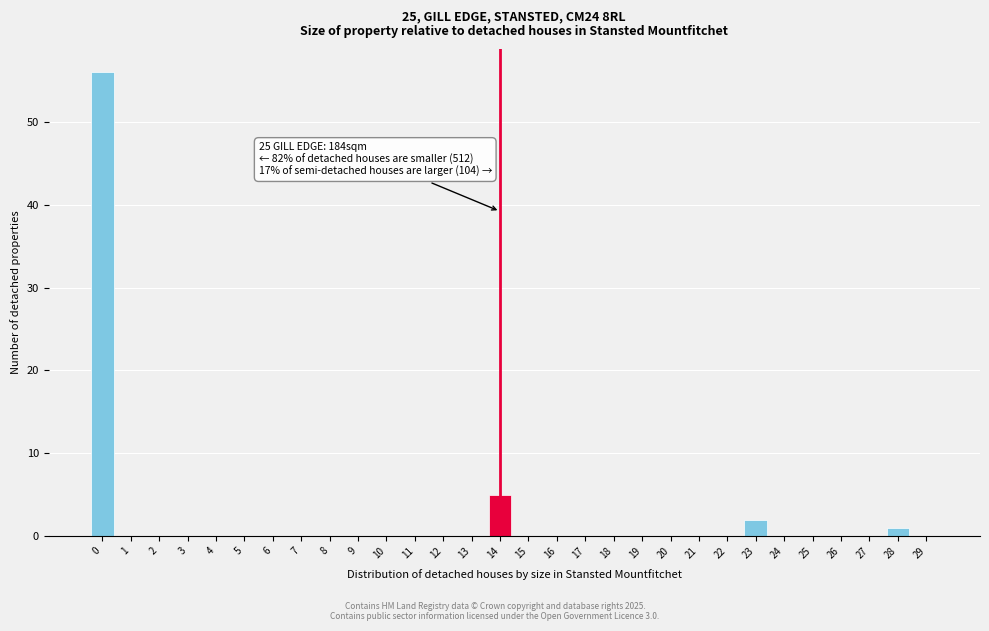

Reading left to right, list all the values displayed in this chart.

0=56	1=0	2=0	3=0	4=0	5=0	6=0	7=0	8=0	9=0	10=0	11=0	12=0	13=0	14=5	15=0	16=0	17=0	18=0	19=0	20=0	21=0	22=0	23=2	24=0	25=0	26=0	27=0	28=1	29=0